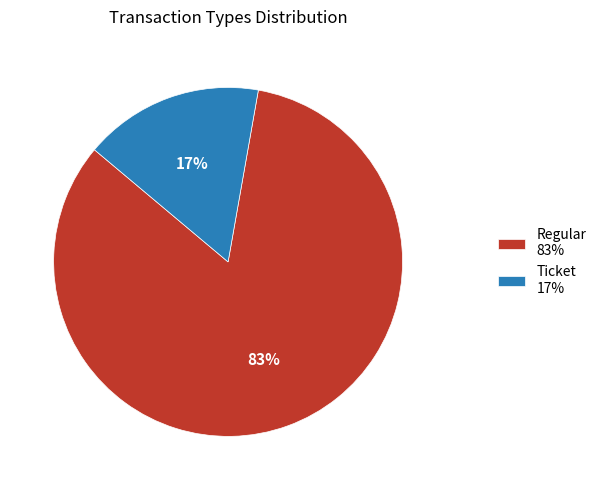

Is there a majority slice in this chart?

Yes